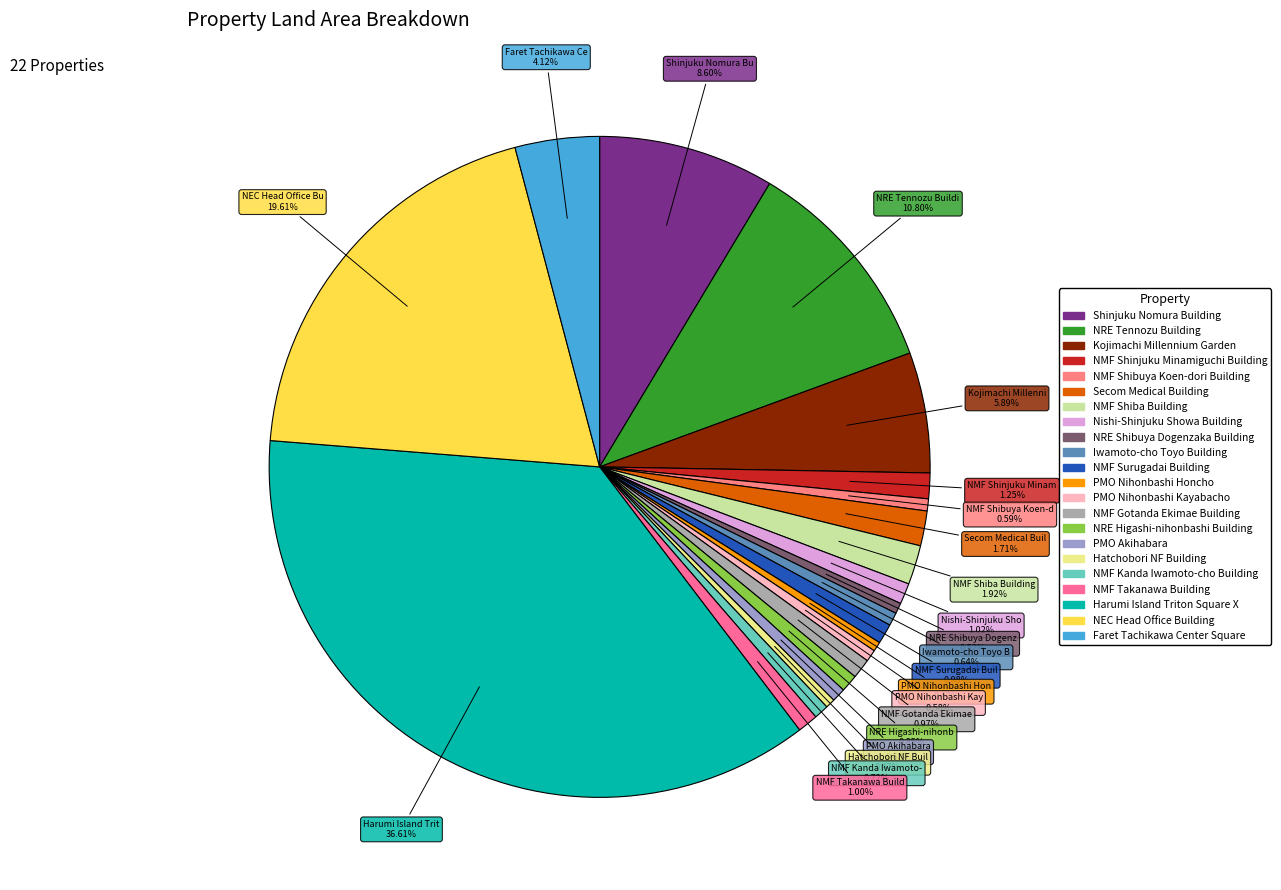

Between NMF Shibuya Koen-dori Building and Secom Medical Building, which is larger?

Secom Medical Building